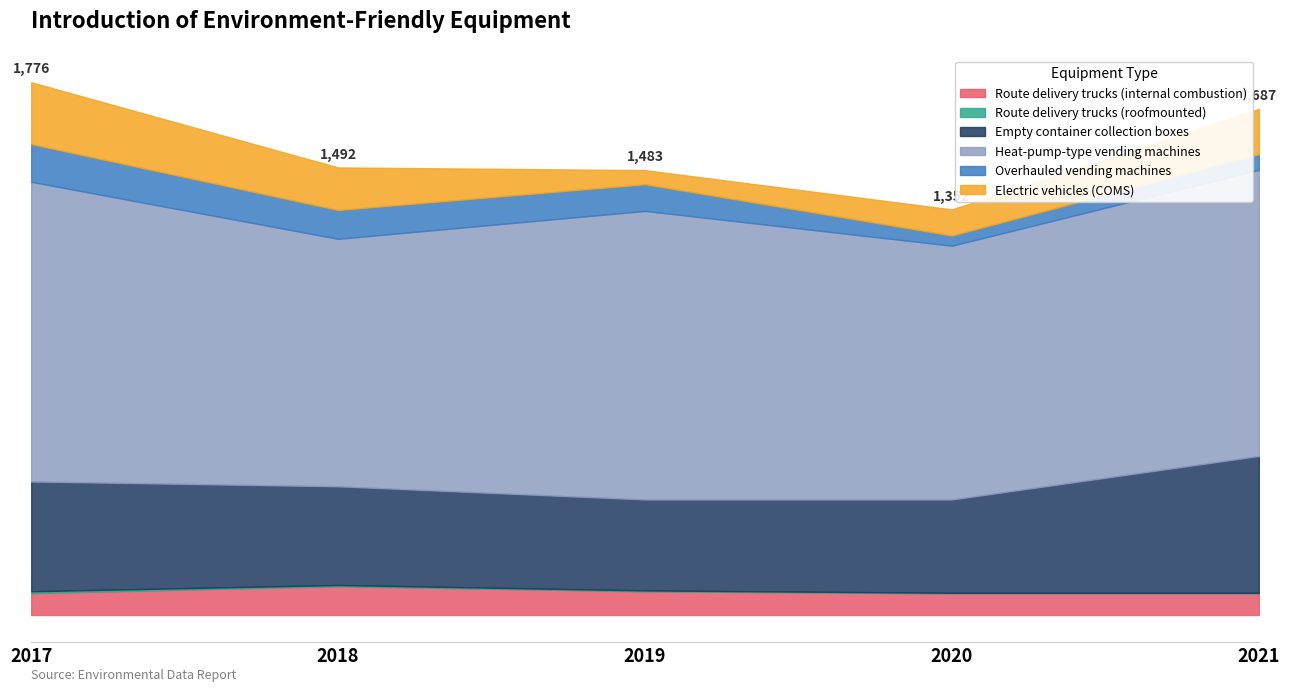

In Electric vehicles (COMS), how many points are lower than both neighbors (excluding endpoints)?

1